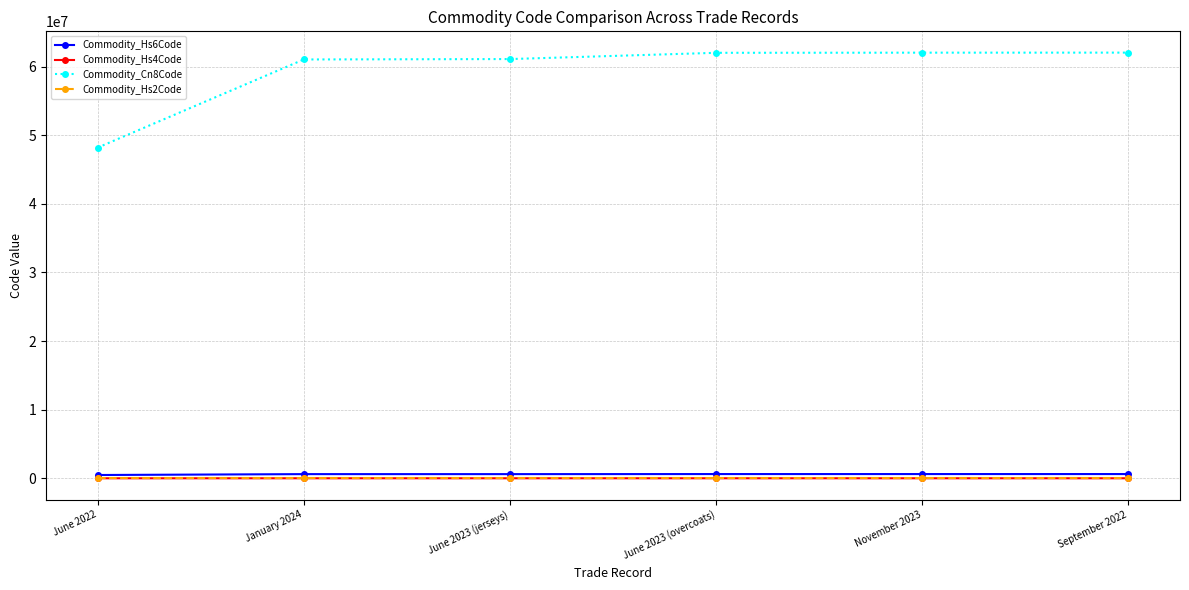

What is the maximum value shown in the chart?

62041200